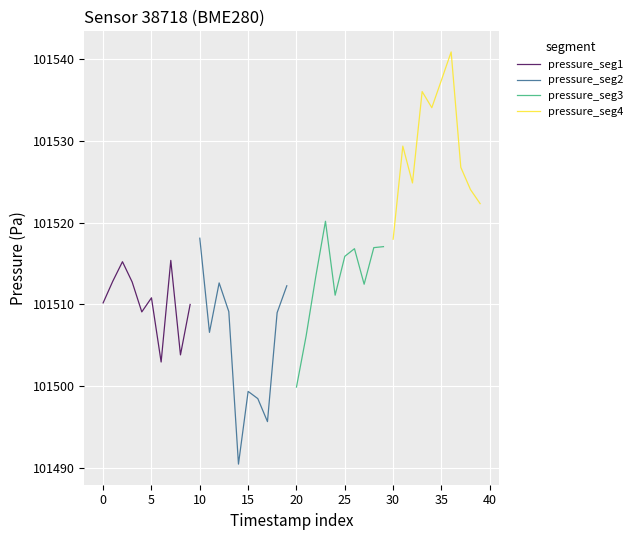

Is it true that pressure_seg2 equals 101499.4 at 15?

True